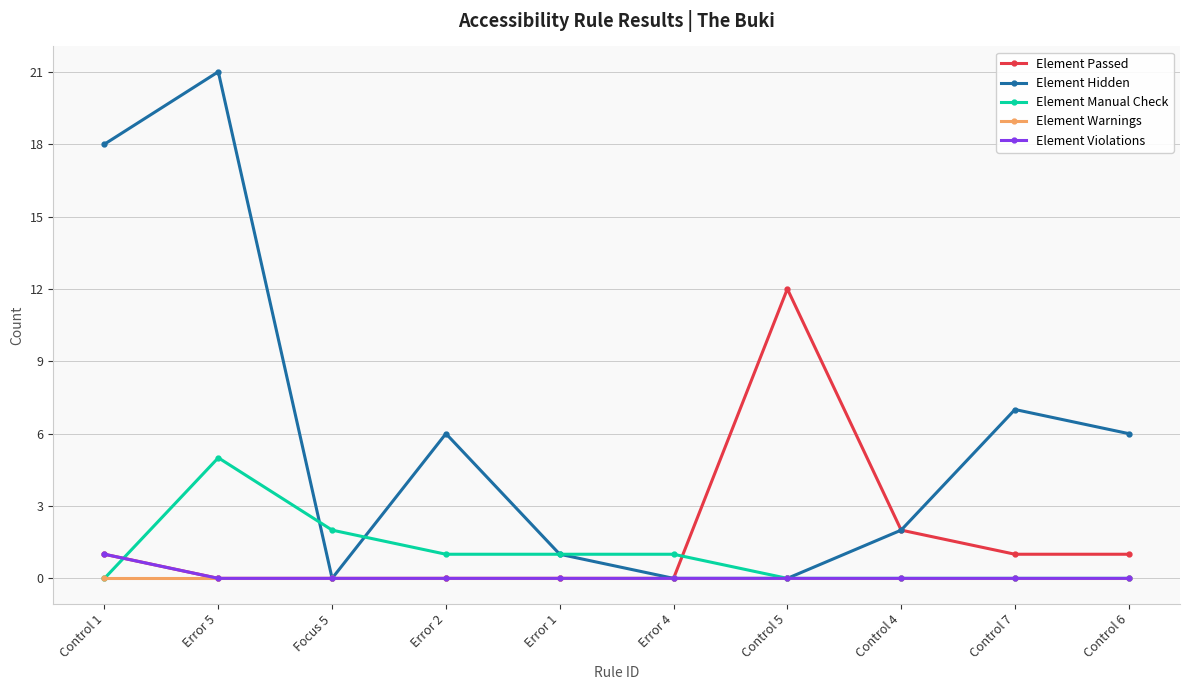

Which series ends up on top after the final intersection of Element Passed and Element Manual Check?

Element Passed